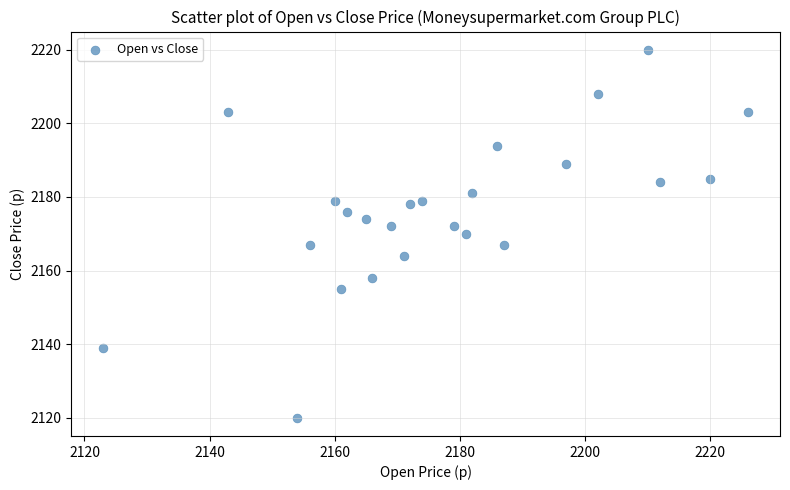

What is the range of X values (max minus min)?

103